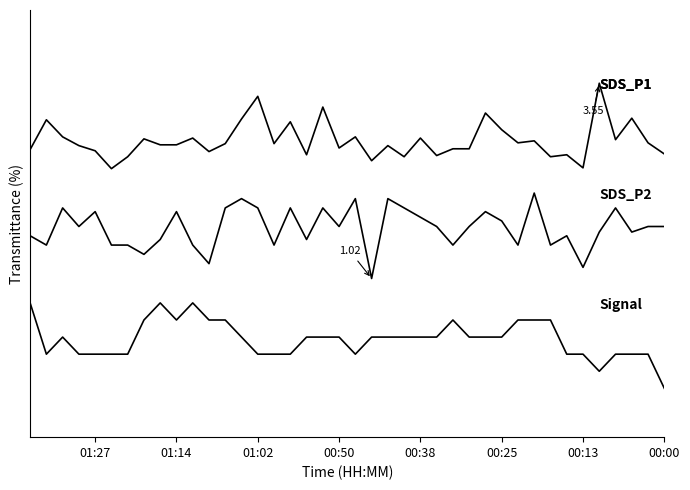

How many data points in SDS_P1 are less than 2?

6